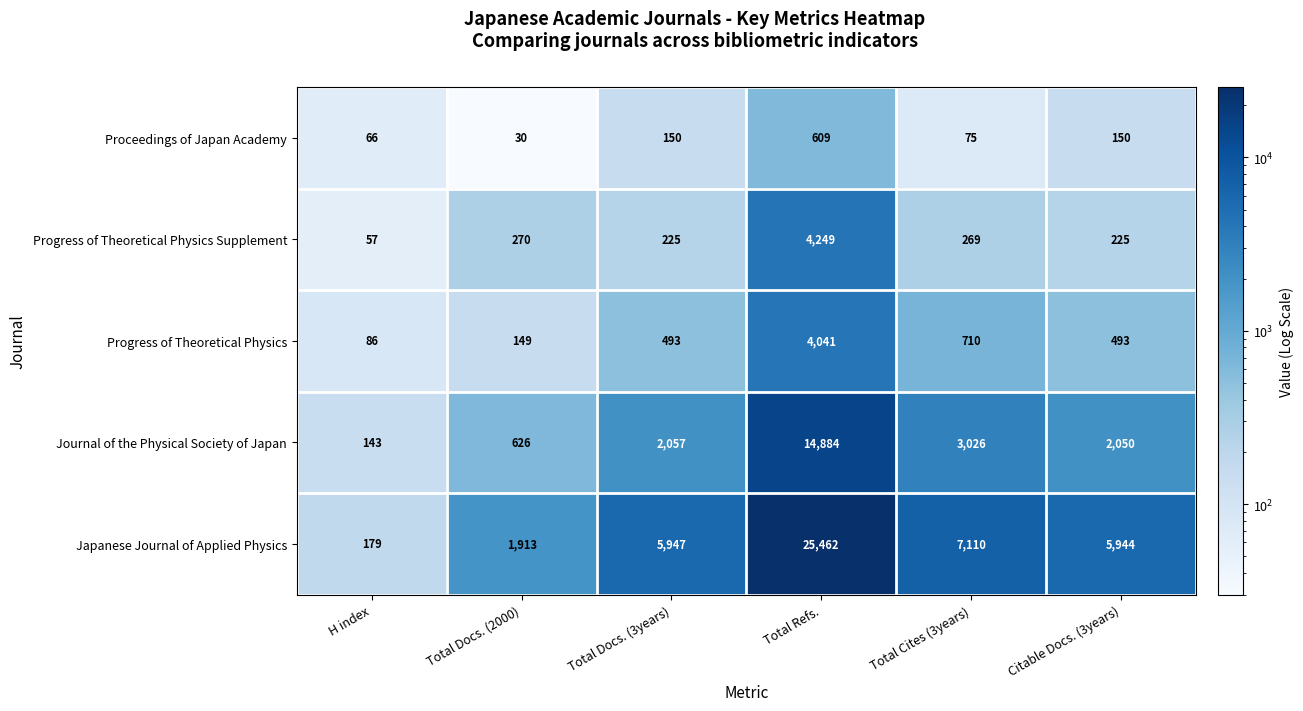

Count the number of categories in the chart.

6